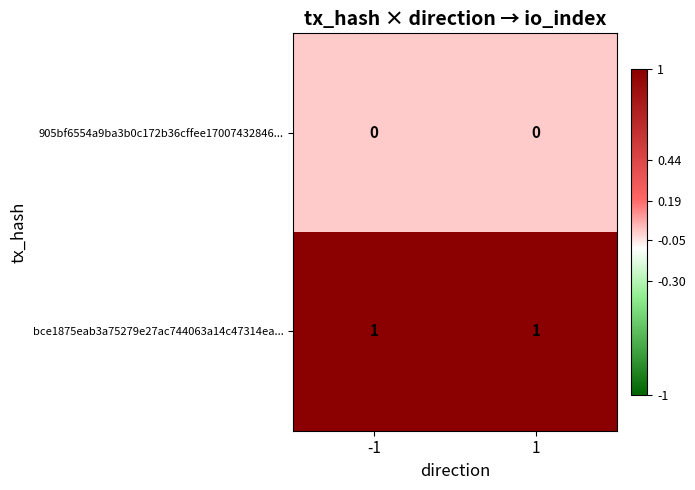

At -1, list the series in order from largest to smallest.

bce1875eab3a75279e27ac744063a14c47314ea..., 905bf6554a9ba3b0c172b36cffee17007432846...